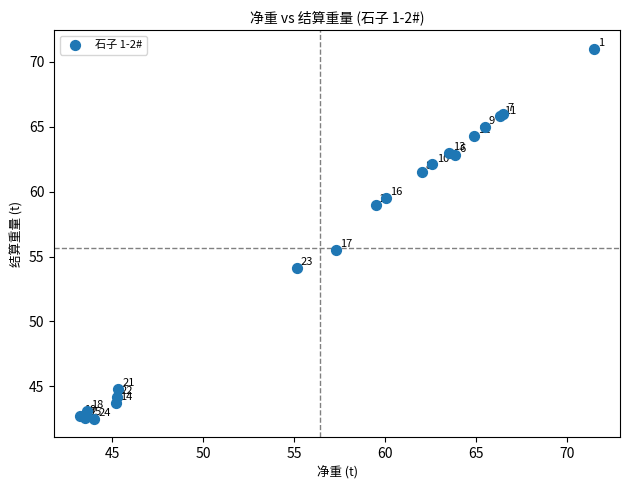

What Y value in the scatter plot is closest to 56?

55.5